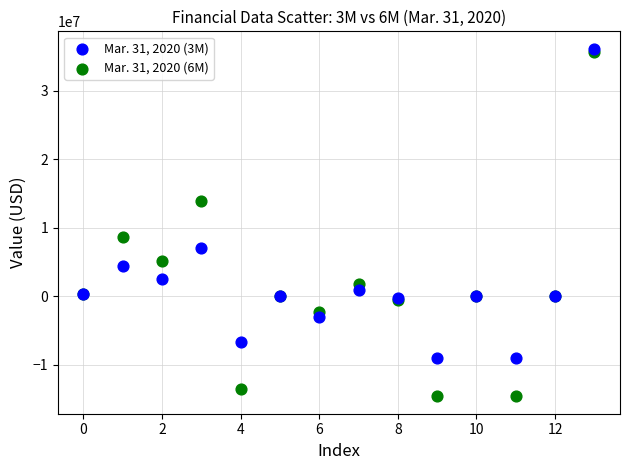

Across all series, what Y value is closest to 10772069?

8711360.0